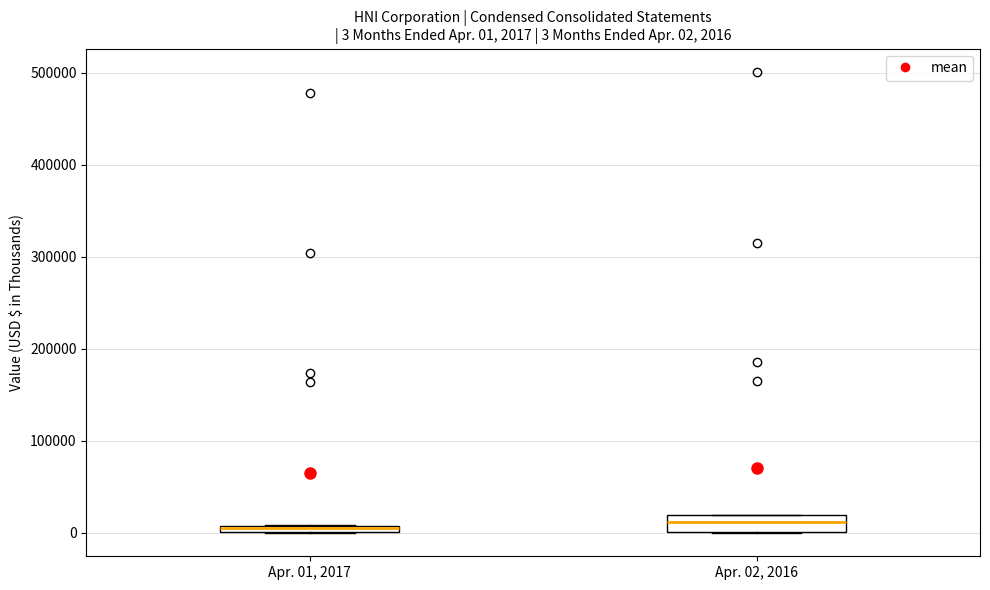

Which box is the tallest, from its lower edge to its upper edge?

Apr. 02, 2016